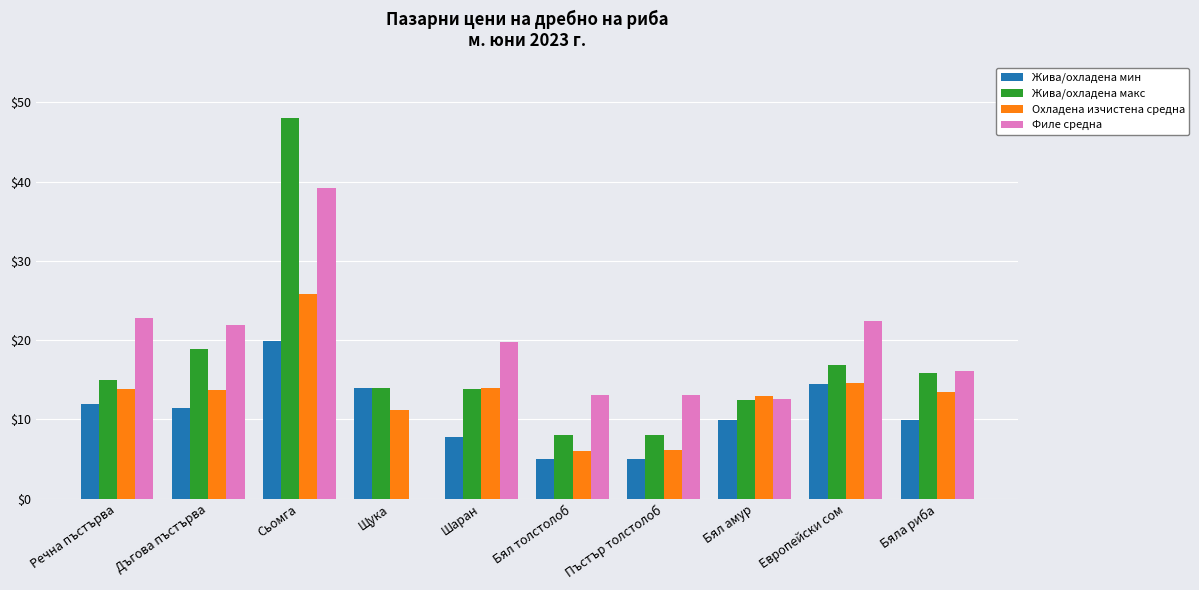

What is the approximate value of Жива/охладена макс at Пъстър толстолоб?

8.0